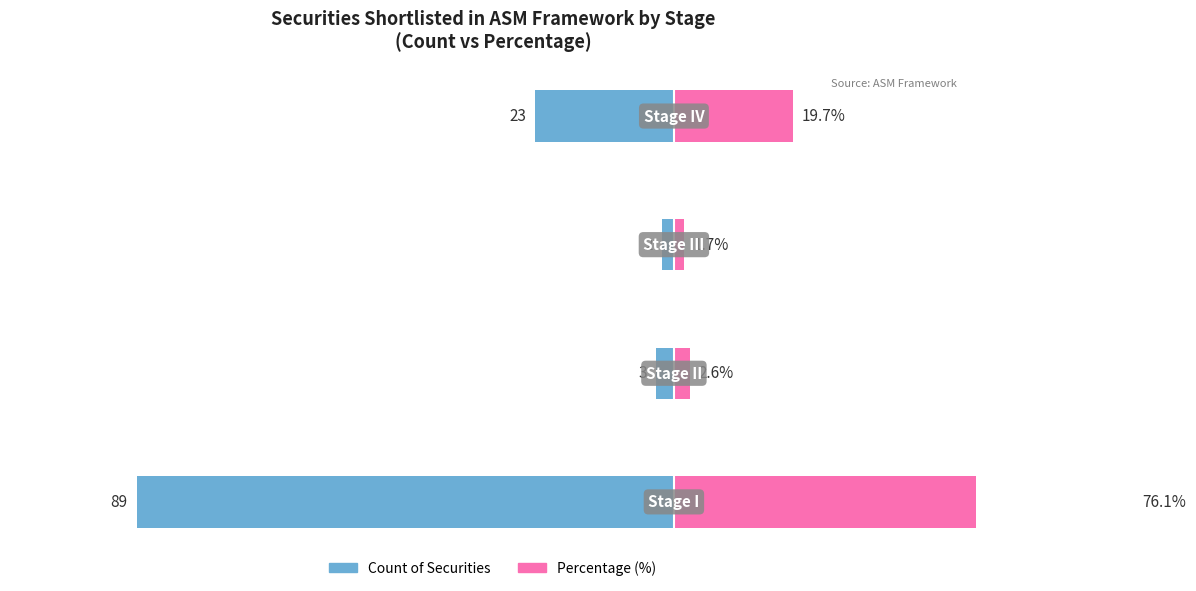

How many distinct data groups are displayed?

2